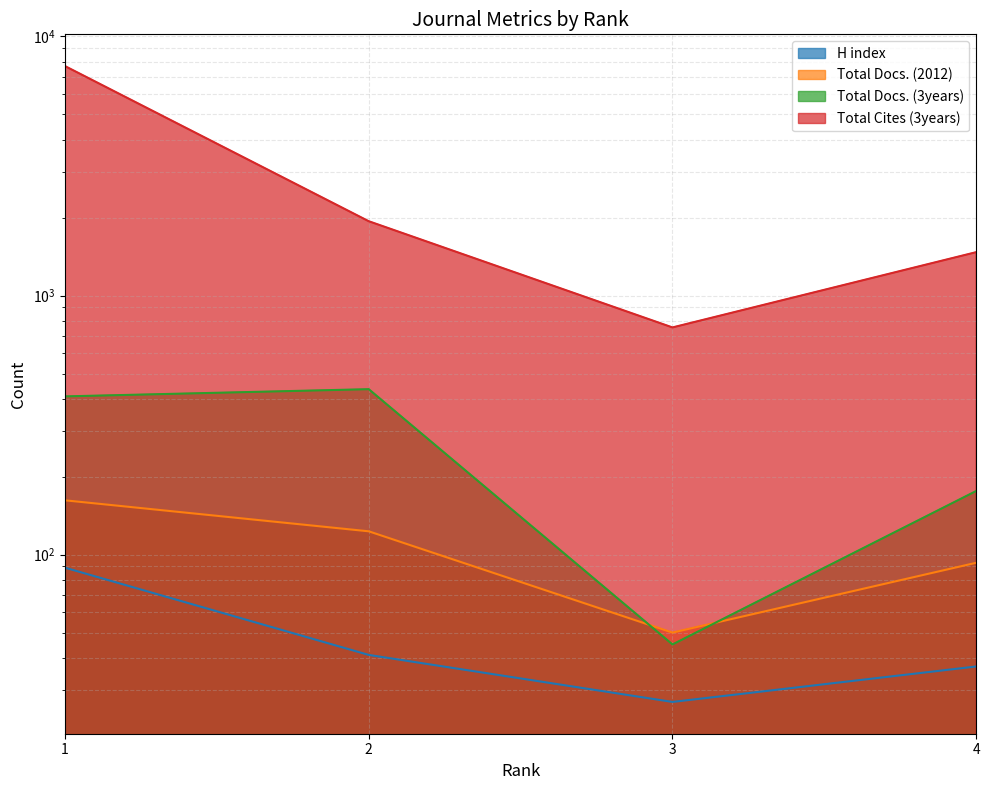

At how many categories does at least one series exceed 2266?

1